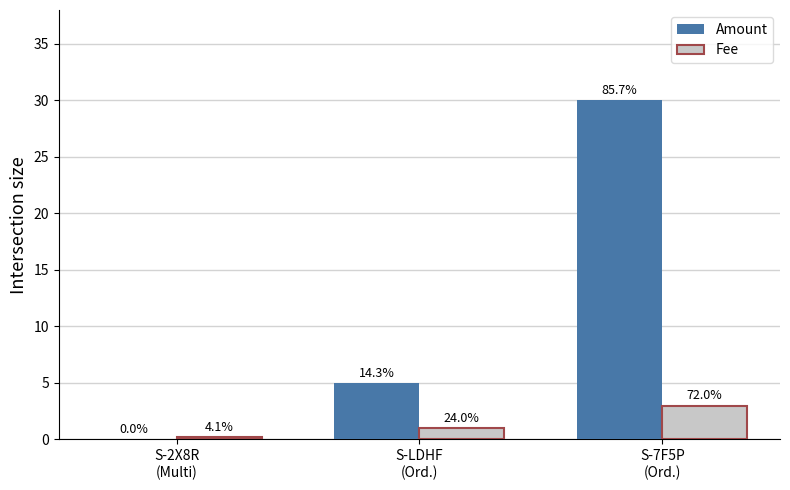

At which label does Fee first exceed 1?

S-7F5P
(Ord.)